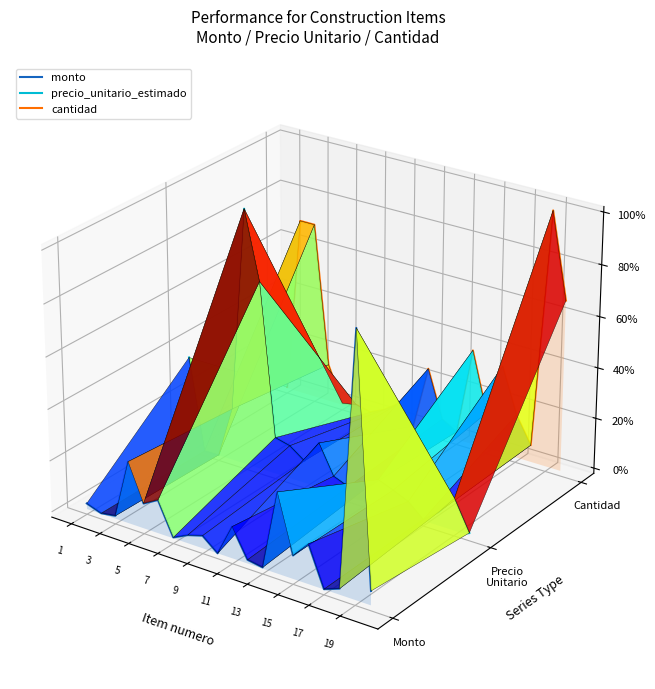

What is the smallest value displayed?

-0.1